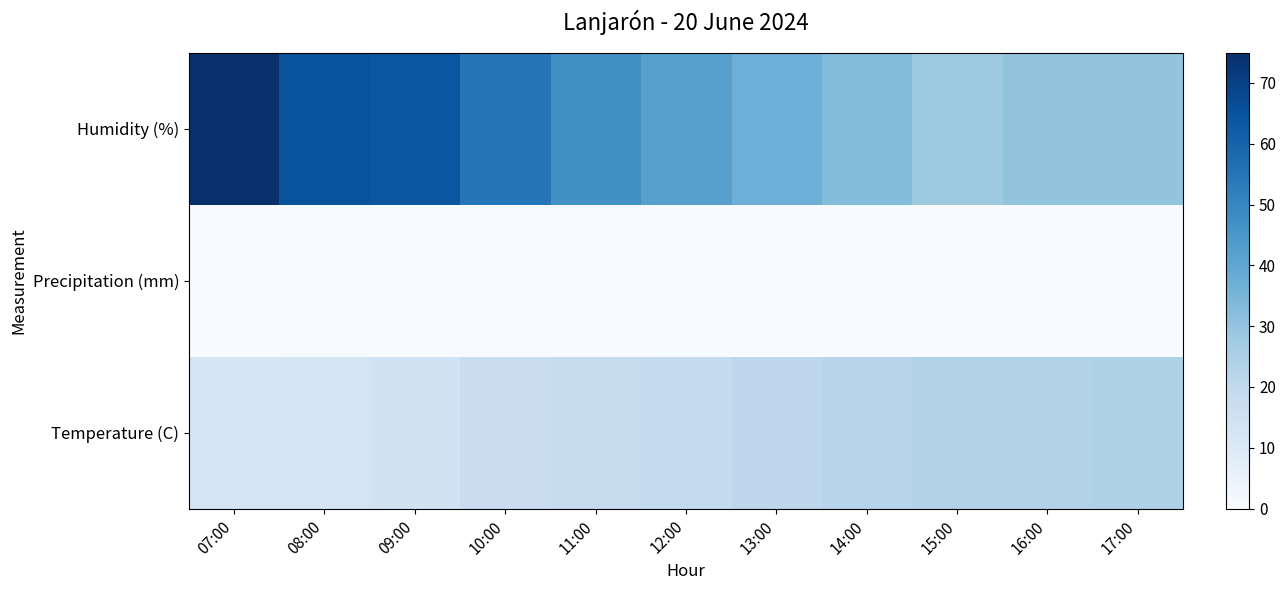

Which series has the largest range (max minus min)?

Humidity (%)